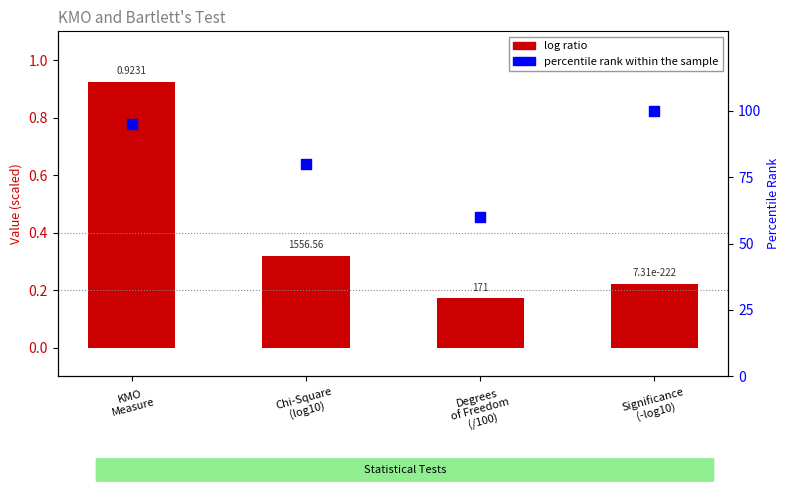

Which series has the largest Y range (max minus min)?

log ratio